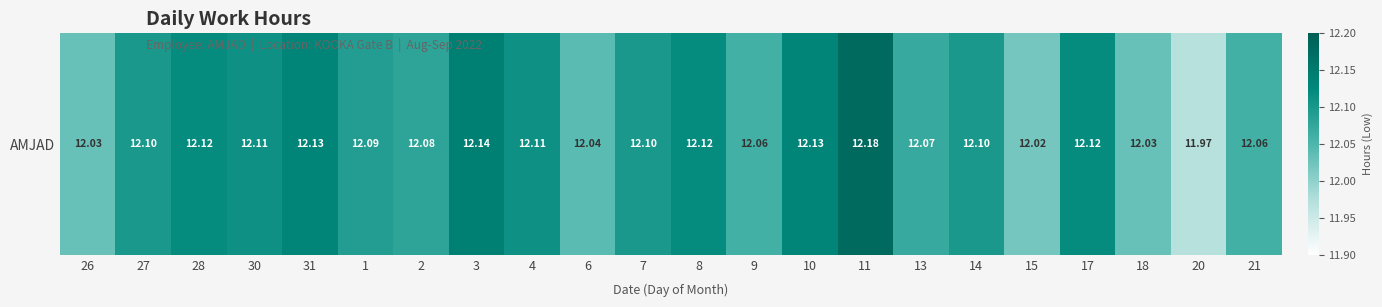

What is the difference between the maximum and second lowest values?

0.2